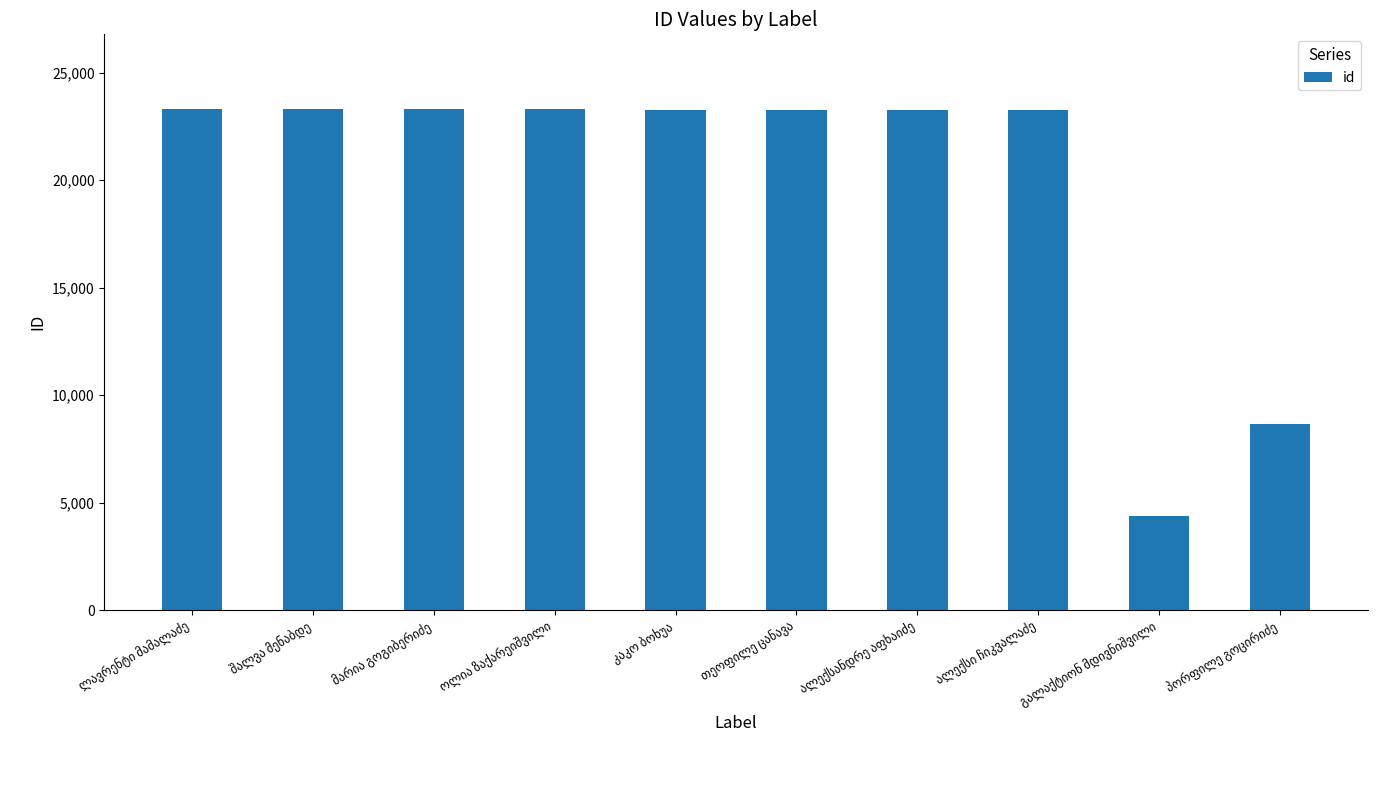

What is the difference between the second highest and minimum values?

18888